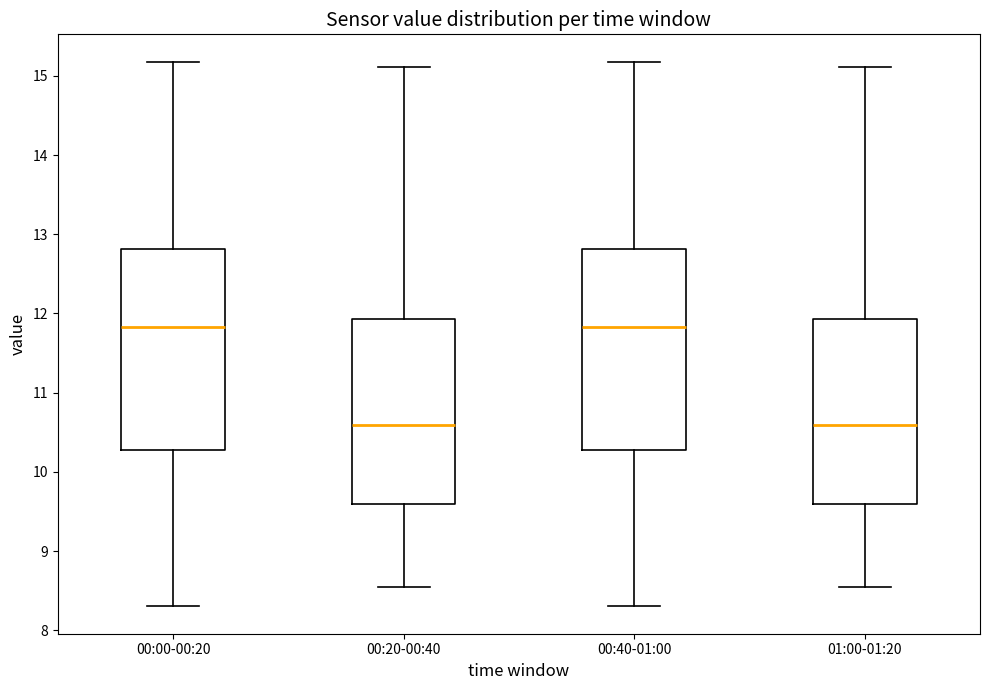

Reading left to right, transcribe this box plot: for each box, give where its median line is, the range the box spans, and where its two whiskers end, as read against the y-axis. The values are not printed on the chart, so give them approximately, as read against the axis.

00:00-00:20: median 11.8, box 10.3 to 12.8, whiskers 8.3 to 15.2
00:20-00:40: median 10.6, box 9.6 to 11.9, whiskers 8.5 to 15.1
00:40-01:00: median 11.8, box 10.3 to 12.8, whiskers 8.3 to 15.2
01:00-01:20: median 10.6, box 9.6 to 11.9, whiskers 8.5 to 15.1